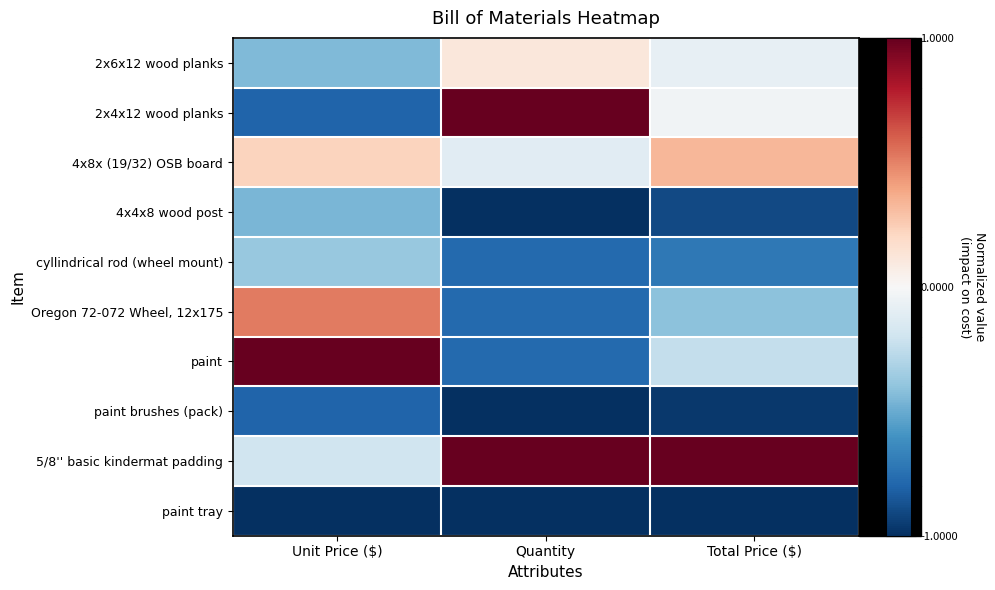

Reading right to left, extract all data points from this chart.

2x6x12 wood planks: Total Price ($)=-0.1	Quantity=0.1	Unit Price ($)=-0.4
2x4x12 wood planks: Total Price ($)=-0.0	Quantity=1.0	Unit Price ($)=-0.8
4x8x (19/32) OSB board: Total Price ($)=0.3	Quantity=-0.1	Unit Price ($)=0.2
4x4x8 wood post: Total Price ($)=-0.9	Quantity=-1.0	Unit Price ($)=-0.5
cyllindrical rod (wheel mount): Total Price ($)=-0.7	Quantity=-0.8	Unit Price ($)=-0.4
Oregon 72-072 Wheel, 12x175: Total Price ($)=-0.4	Quantity=-0.8	Unit Price ($)=0.5
paint: Total Price ($)=-0.2	Quantity=-0.8	Unit Price ($)=1.0
paint brushes (pack): Total Price ($)=-1.0	Quantity=-1.0	Unit Price ($)=-0.8
5/8'' basic kindermat padding: Total Price ($)=1.0	Quantity=1.0	Unit Price ($)=-0.2
paint tray: Total Price ($)=-1.0	Quantity=-1.0	Unit Price ($)=-1.0